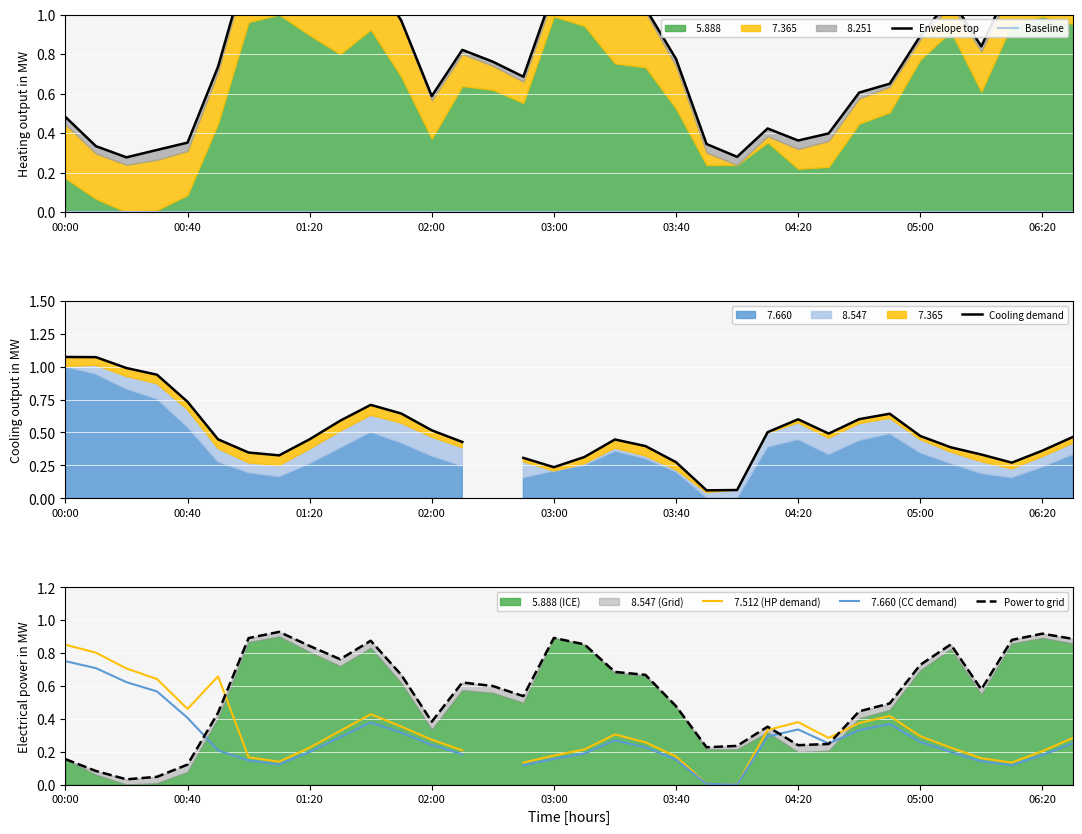

True or false: Power to grid and Cooling demand intersect in this chart.

True